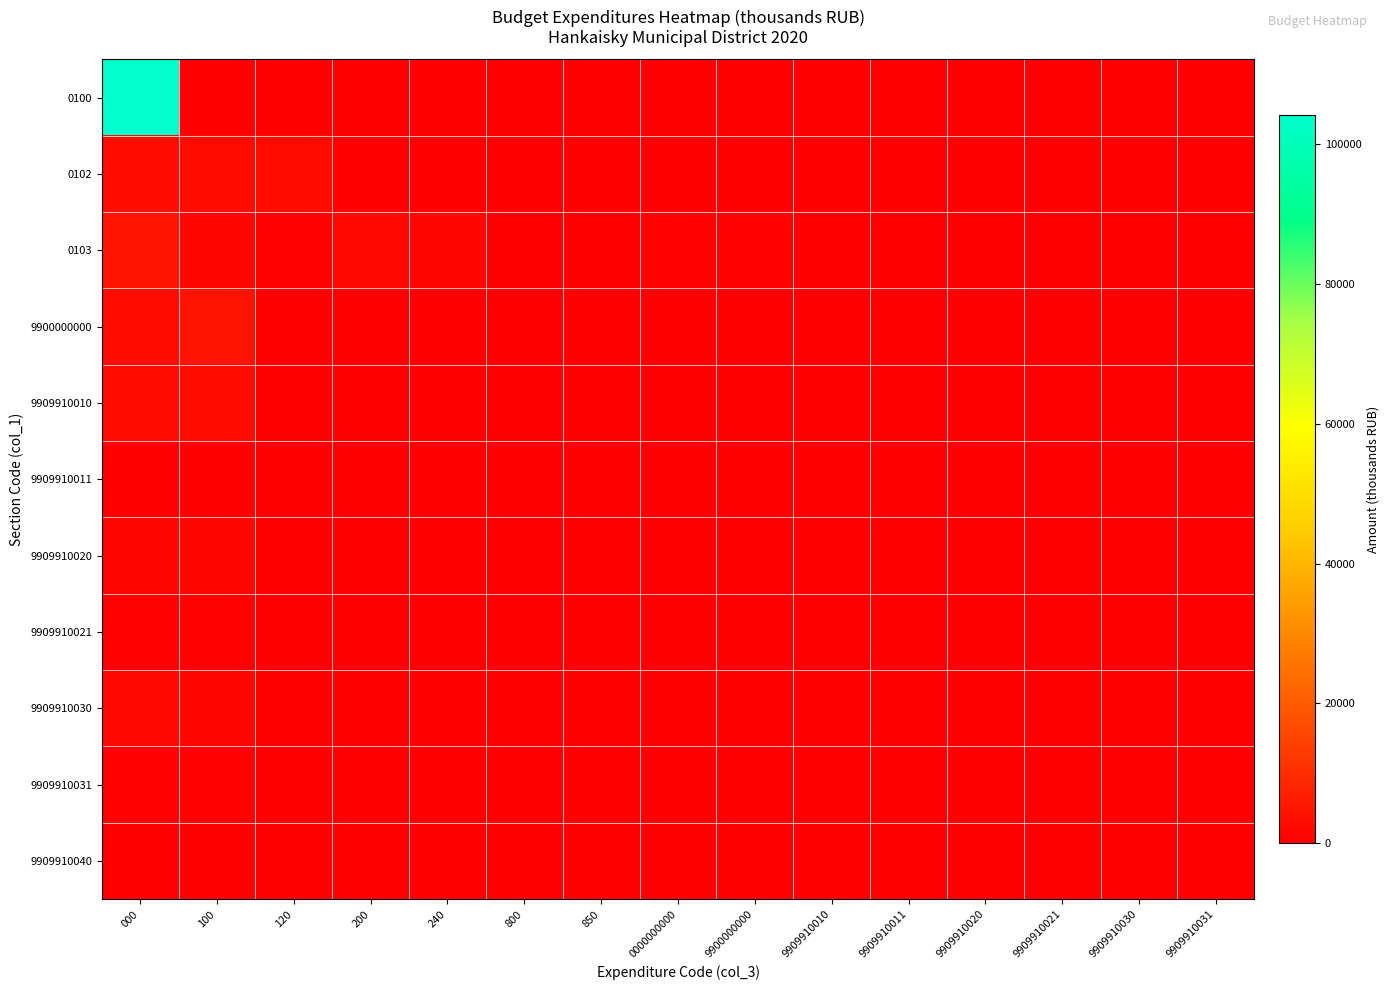

What is the difference between the highest and lowest values at 240?

1777.9